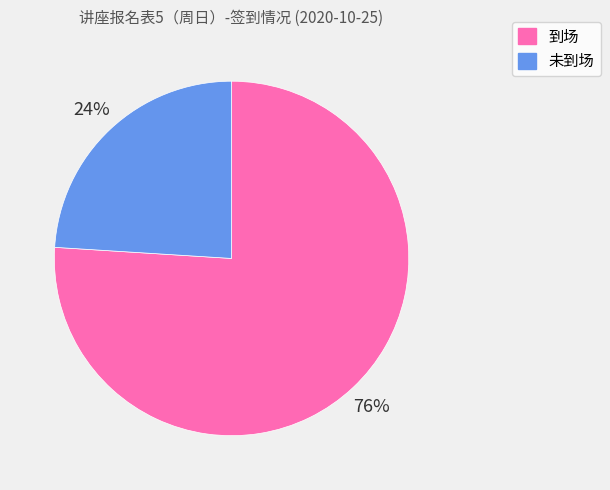

What is the largest slice in the pie chart?

到场